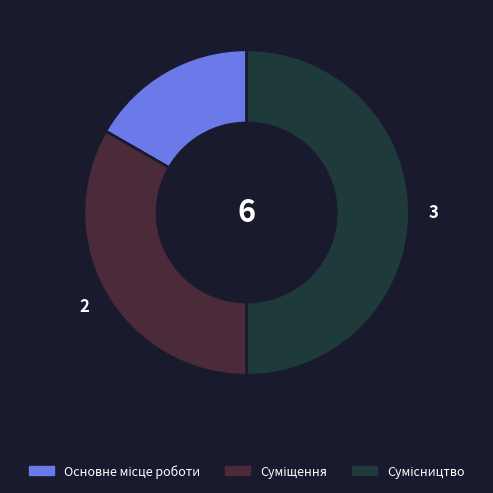

To the nearest percent, what is the average slice percentage?

33%